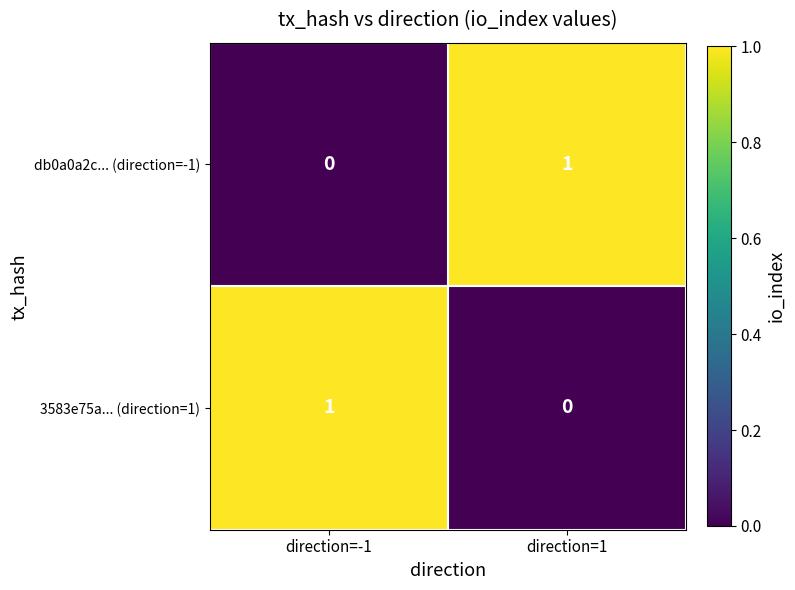

Rank the series at direction=-1 from lowest to highest value.

db0a0a2c... (direction=-1), 3583e75a... (direction=1)